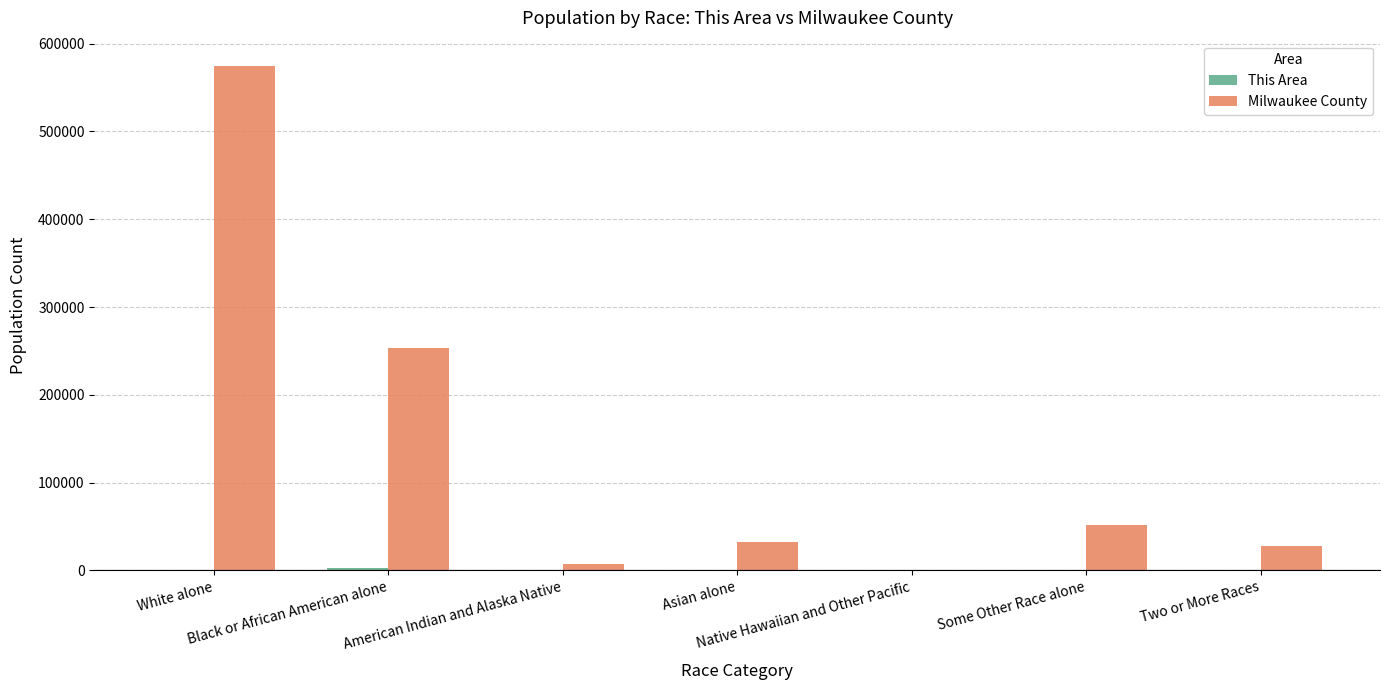

Which series has the largest total across all categories?

Milwaukee County